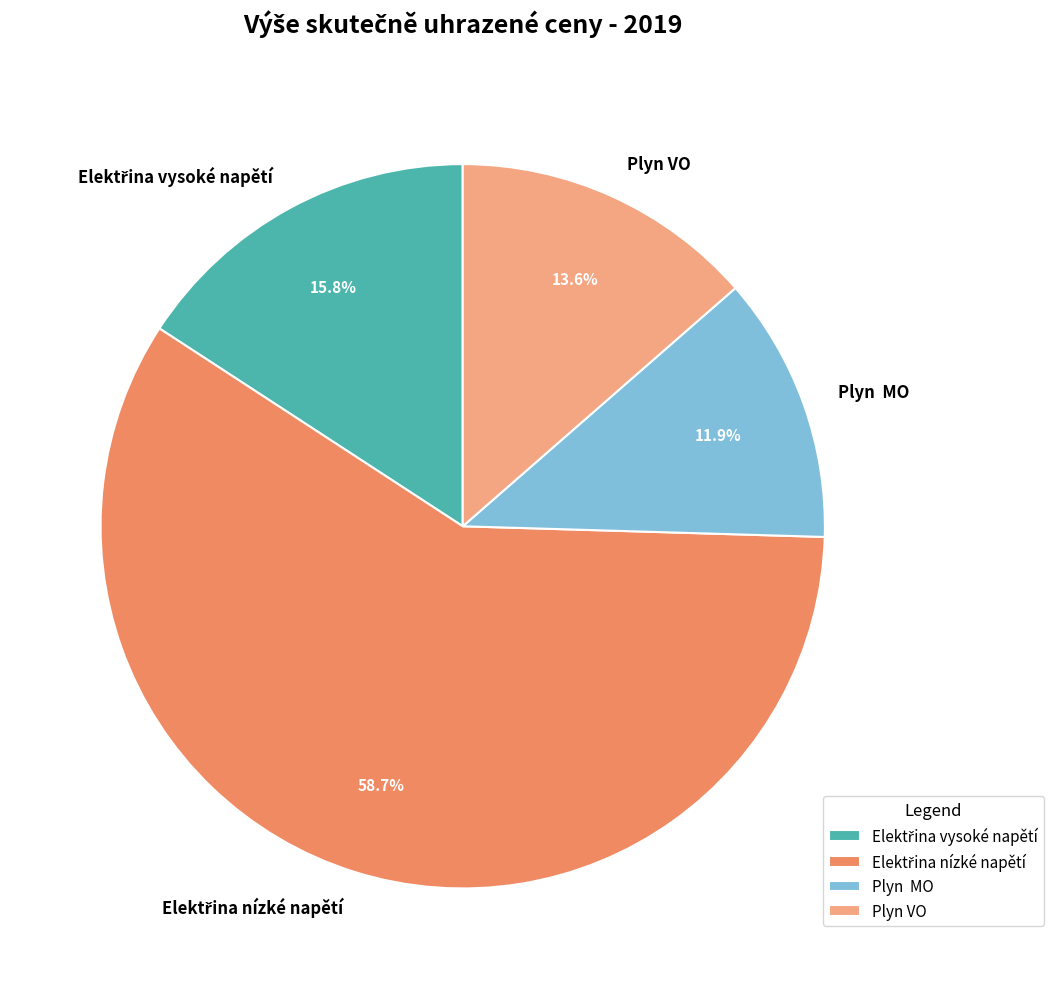

Does any single category account for the majority?

Yes